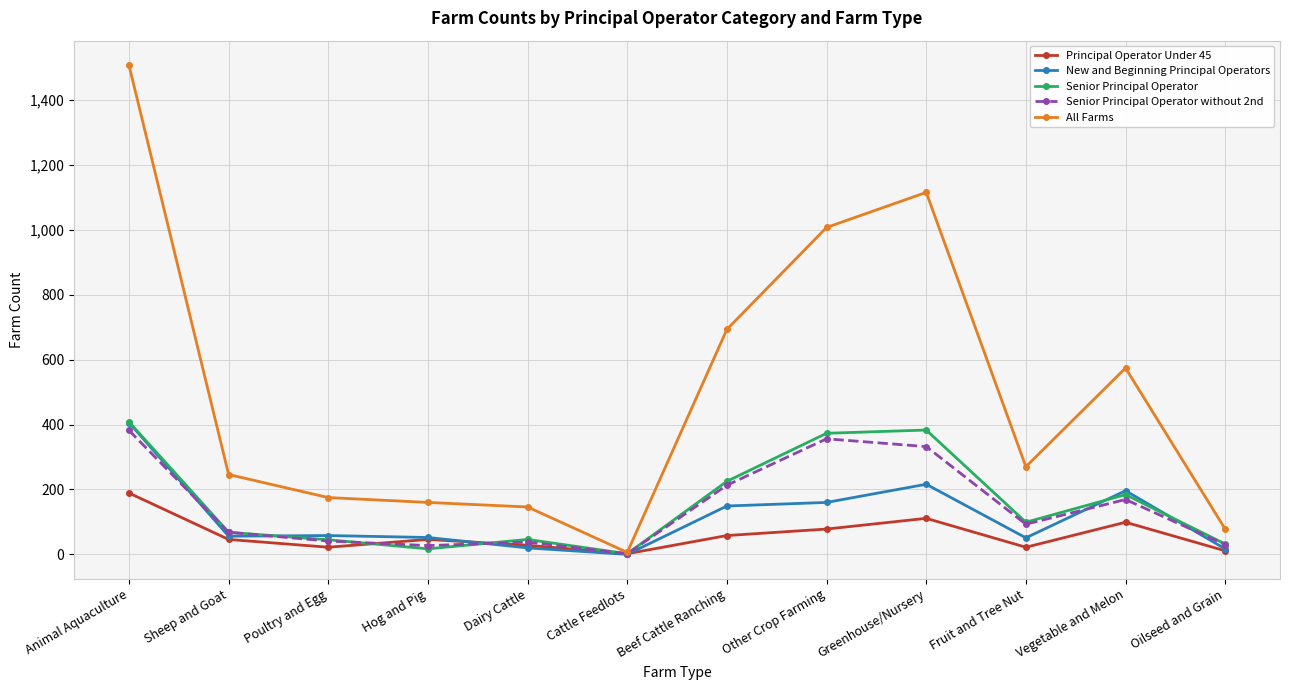

Which label corresponds to the largest value in the chart?

Animal Aquaculture